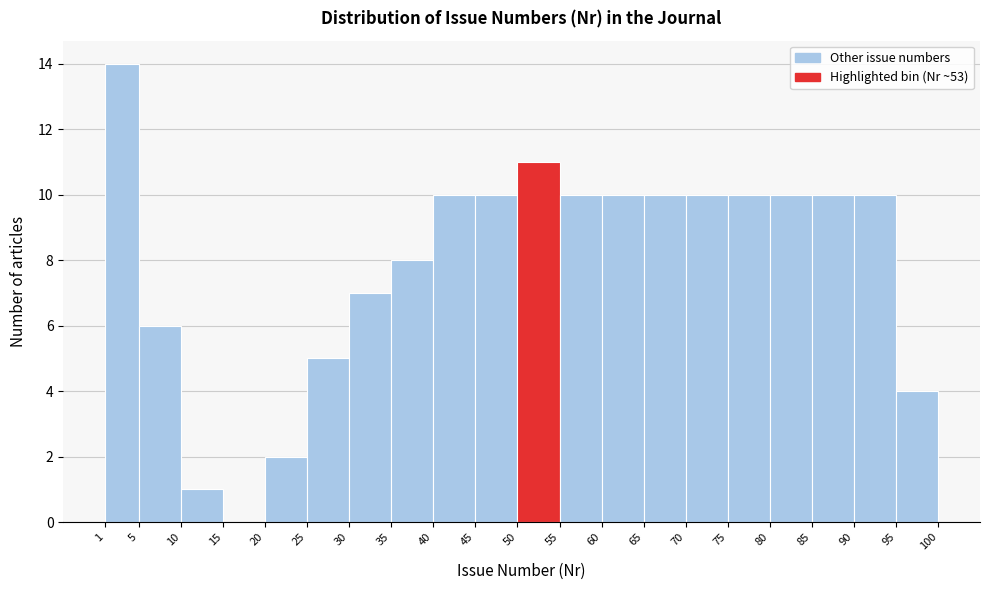

How tall is the bar that spans 75 to 80 on the x-axis? The values are not printed on the chart, so give them approximately, as read against the axis.

10